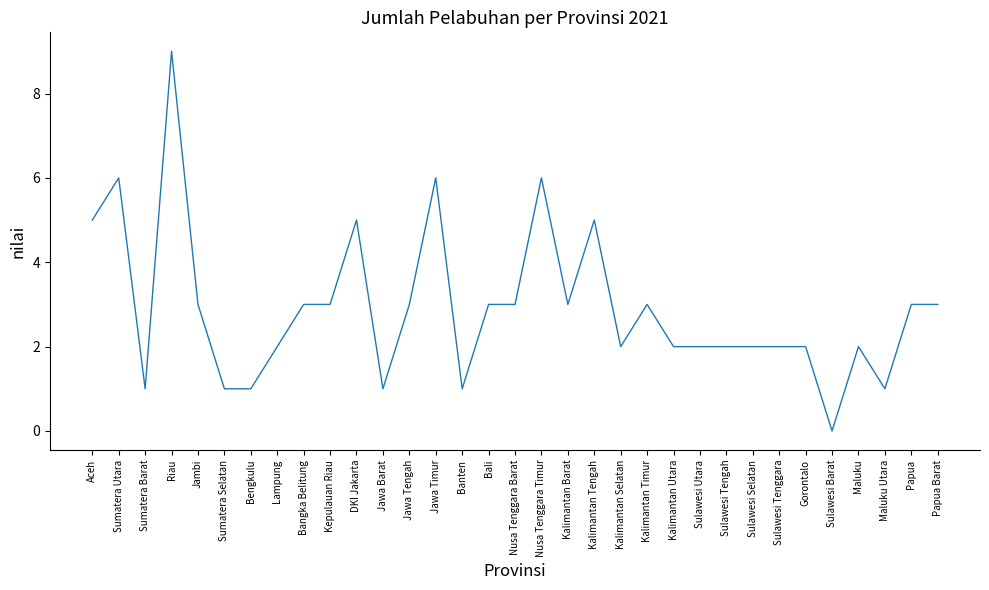

What is the sum of all values?

96